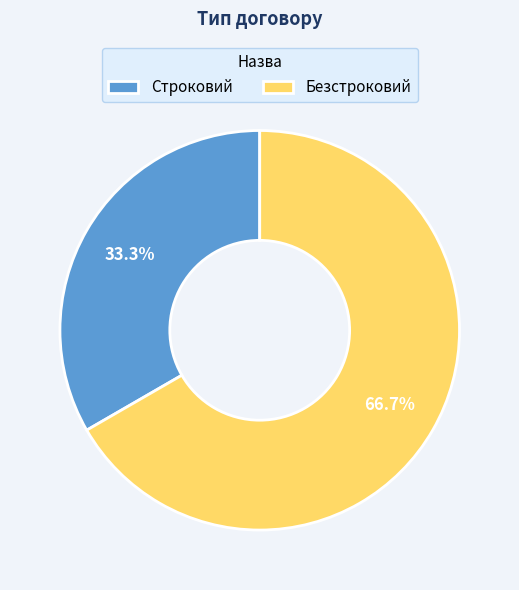

Which category has the smallest portion of the pie?

Строковий